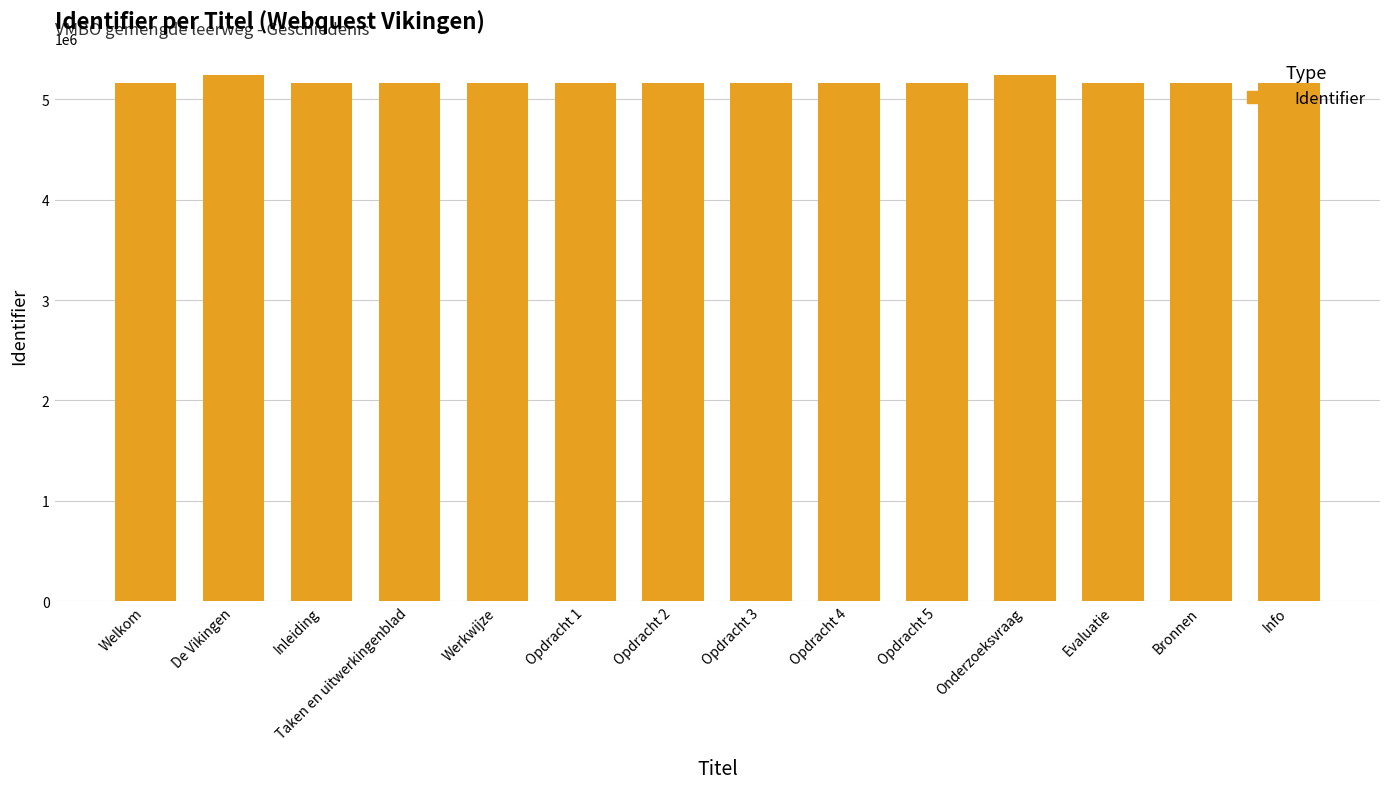

What is the greatest value displayed?

5241206